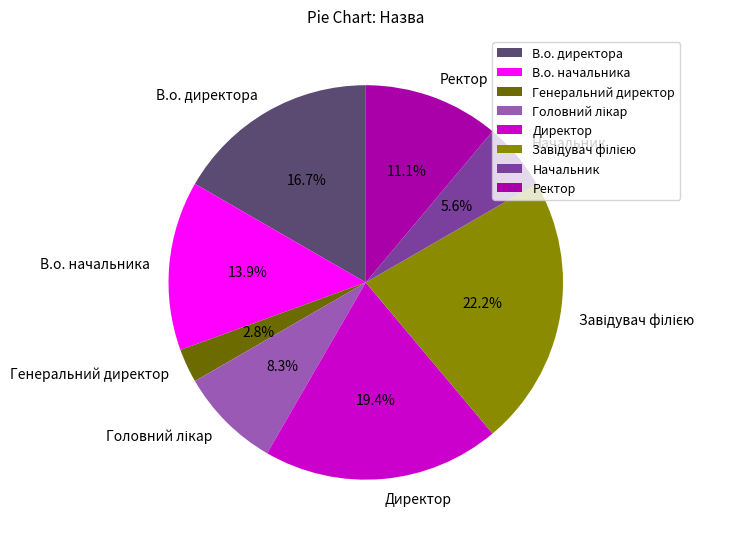

Is there any slice that represents more than half of the pie?

No